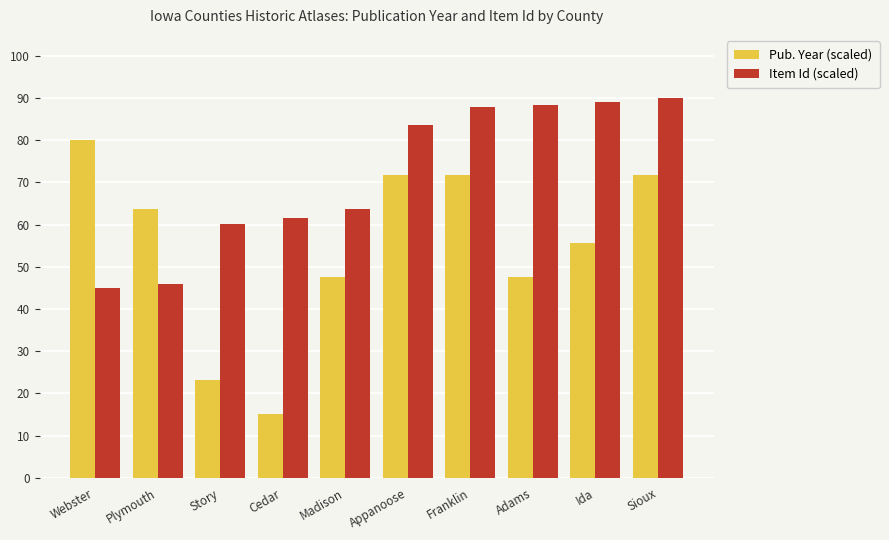

What is the maximum value shown in the chart?

90.0